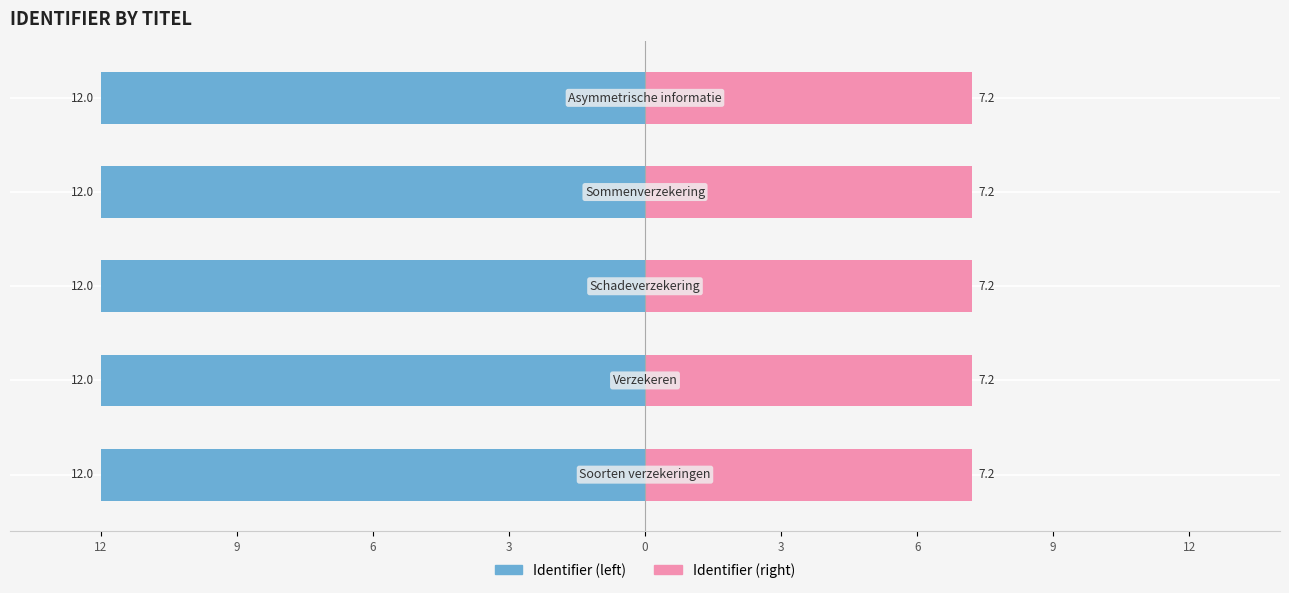

What is the average value of the Identifier (left) series?

-12.0